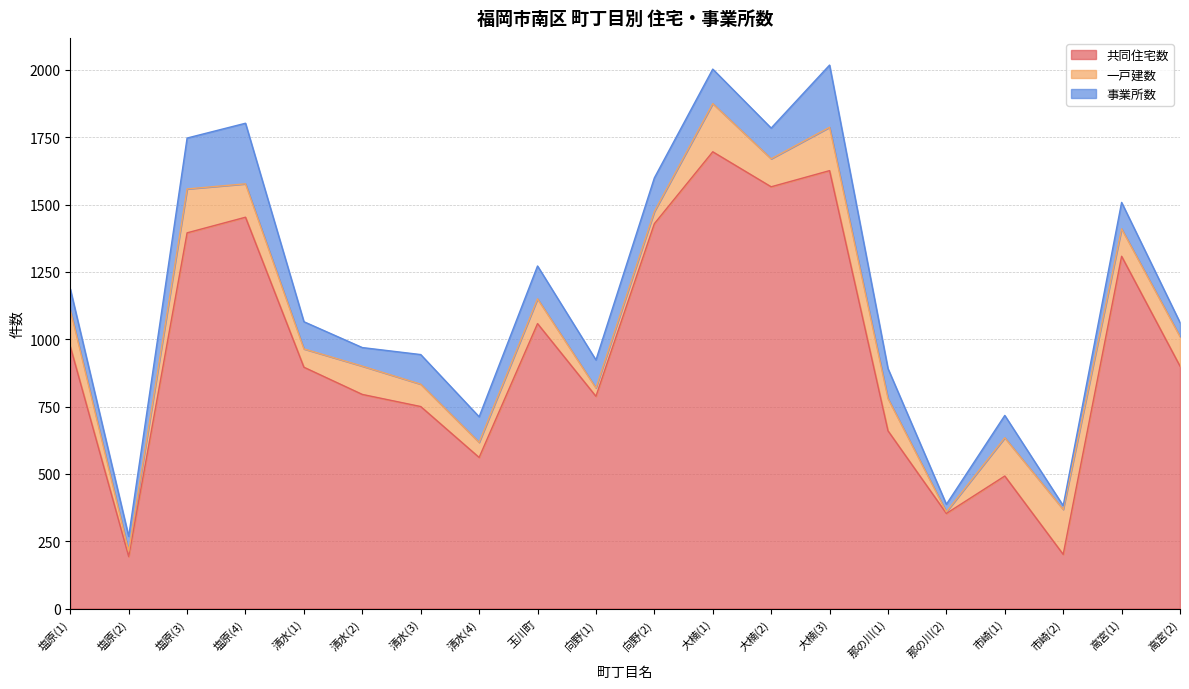

Which series has the largest total across all categories?

共同住宅数